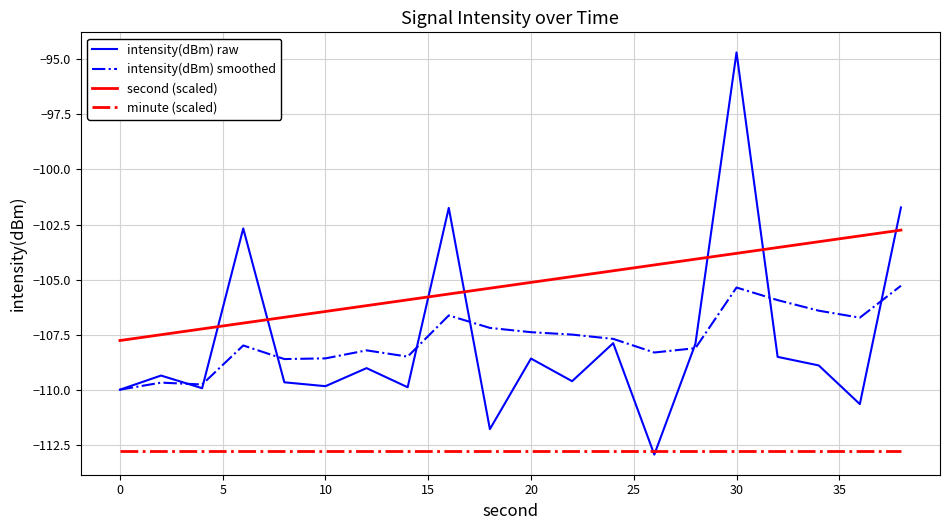

List the series in order of their peak value, highest first.

intensity(dBm) raw, second (scaled), intensity(dBm) smoothed, minute (scaled)